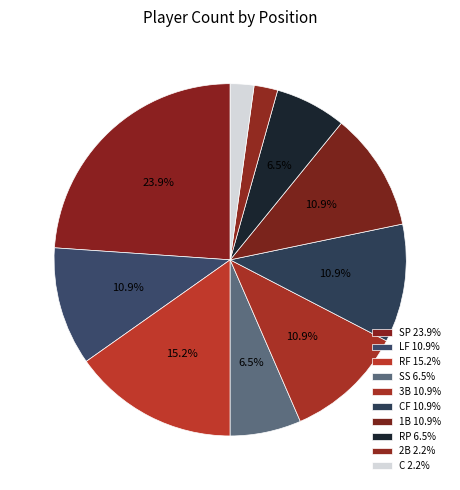

How many segments does this pie chart have?

10